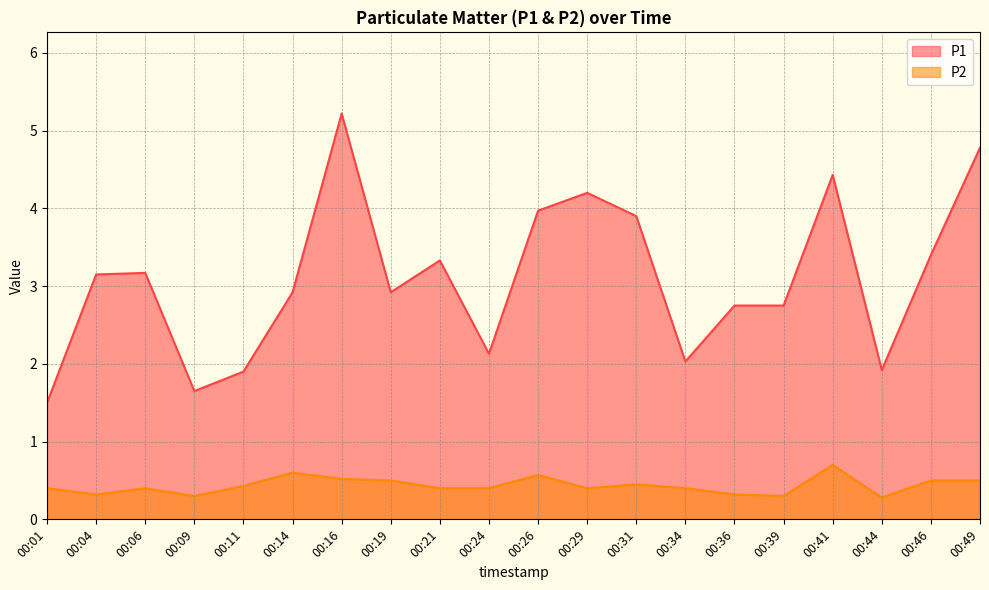

Does the chart have visible grid lines?

Yes